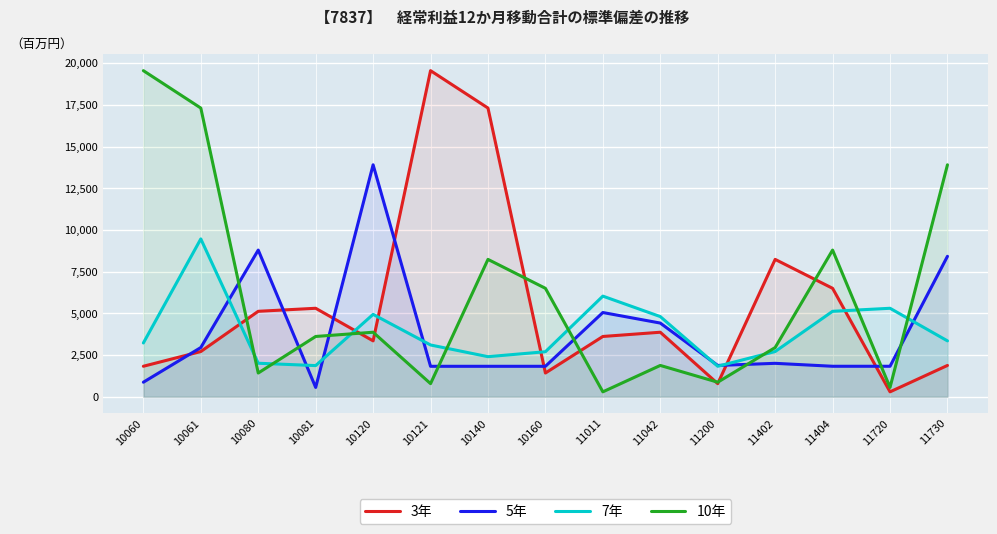

Which series has the largest range (max minus min)?

3年